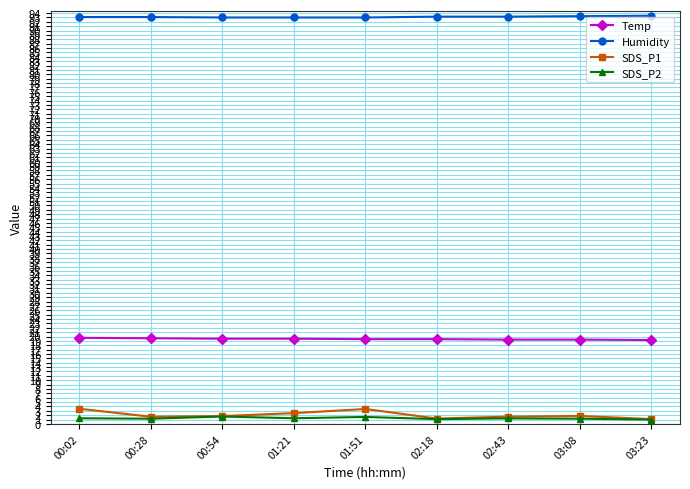

At how many categories does at least one series exceed 50?

9